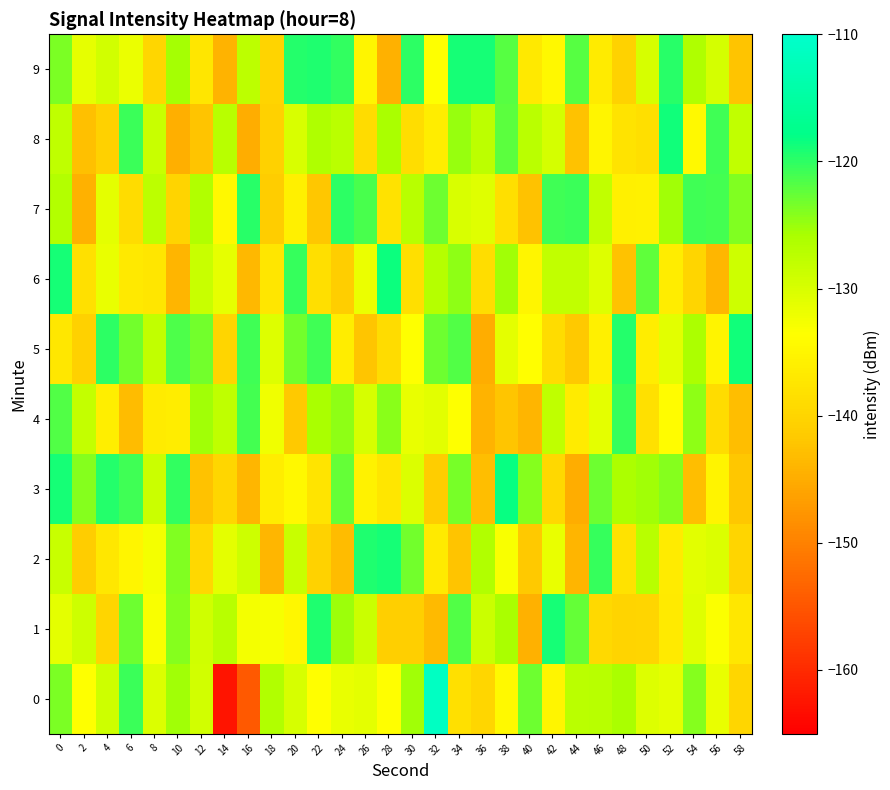

Reading right to left, list all the values displayed in this chart.

0: 58=-139.7	56=-131.7	54=-124.0	52=-131.3	50=-130.5	48=-125.9	46=-127.0	44=-127.3	42=-135.0	40=-123.1	38=-134.4	36=-139.7	34=-138.3	32=-111.1	30=-125.4	28=-133.6	26=-131.2	24=-131.6	22=-133.8	20=-130.0	18=-126.4	16=-154.6	14=-162.5	12=-129.5	10=-125.4	8=-130.2	6=-120.6	4=-128.9	2=-133.5	0=-123.6
1: 58=-137.1	56=-133.3	54=-130.8	52=-136.8	50=-140.0	48=-140.1	46=-139.3	44=-122.5	42=-118.8	40=-144.4	38=-125.9	36=-128.8	34=-121.6	32=-143.4	30=-140.8	28=-140.8	26=-128.8	24=-125.2	22=-119.3	20=-134.9	18=-132.8	16=-132.7	14=-127.1	12=-129.2	10=-124.1	8=-133.0	6=-123.0	4=-140.0	2=-129.0	0=-131.2
2: 58=-140.0	56=-130.2	54=-131.0	52=-136.6	50=-127.1	48=-138.0	46=-120.4	44=-144.1	42=-131.6	40=-141.7	38=-133.1	36=-126.5	34=-142.4	32=-136.8	30=-123.2	28=-118.9	26=-119.4	24=-143.2	22=-140.4	20=-128.6	18=-143.7	16=-129.0	14=-131.1	12=-139.6	10=-123.8	8=-132.7	6=-135.1	4=-137.1	2=-141.2	0=-128.5
3: 58=-141.9	56=-135.3	54=-143.0	52=-124.2	50=-125.3	48=-125.9	46=-123.0	44=-144.9	42=-139.6	40=-124.1	38=-118.4	36=-143.0	34=-123.3	32=-141.2	30=-130.3	28=-137.4	26=-135.4	24=-122.6	22=-137.7	20=-134.5	18=-136.2	16=-143.8	14=-139.7	12=-142.6	10=-120.1	8=-128.9	6=-120.8	4=-119.6	2=-124.1	0=-118.8
4: 58=-142.9	56=-138.8	54=-124.6	52=-133.9	50=-138.3	48=-120.5	46=-131.3	44=-136.5	42=-127.8	40=-144.2	38=-142.1	36=-144.3	34=-133.5	32=-130.9	30=-131.7	28=-124.2	26=-129.8	24=-124.5	22=-125.7	20=-141.8	18=-132.3	16=-121.0	14=-127.8	12=-125.3	10=-136.2	8=-136.6	6=-143.3	4=-136.1	2=-128.2	0=-121.7
5: 58=-118.8	56=-135.2	54=-126.0	52=-131.0	50=-136.3	48=-119.5	46=-135.9	44=-141.8	42=-139.0	40=-133.7	38=-131.2	36=-144.8	34=-121.8	32=-122.9	30=-133.5	28=-138.8	26=-142.0	24=-136.4	22=-120.8	20=-123.2	18=-130.4	16=-120.9	14=-140.0	12=-123.3	10=-121.5	8=-127.9	6=-123.2	4=-119.9	2=-140.6	0=-137.2
6: 58=-129.0	56=-143.9	54=-140.0	52=-136.3	50=-122.4	48=-142.6	46=-130.5	44=-127.9	42=-127.9	40=-135.1	38=-125.3	36=-138.6	34=-124.4	32=-126.9	30=-138.5	28=-118.4	26=-131.8	24=-141.1	22=-138.5	20=-120.5	18=-137.5	16=-143.6	14=-131.4	12=-128.5	10=-144.0	8=-137.3	6=-136.9	4=-131.6	2=-138.2	0=-119.0
7: 58=-123.9	56=-121.0	54=-120.8	52=-125.4	50=-135.6	48=-135.8	46=-127.9	44=-120.7	42=-120.8	40=-142.5	38=-138.5	36=-130.7	34=-130.0	32=-122.9	30=-127.2	28=-138.0	26=-121.3	24=-120.0	22=-141.9	20=-135.8	18=-141.3	16=-119.7	14=-134.6	12=-126.3	10=-140.3	8=-127.6	6=-138.9	4=-131.2	2=-144.6	0=-126.7
8: 58=-128.0	56=-120.9	54=-134.4	52=-118.7	50=-138.4	48=-137.8	46=-135.1	44=-142.5	42=-129.7	40=-127.2	38=-122.1	36=-127.5	34=-124.8	32=-136.2	30=-138.6	28=-125.8	26=-138.9	24=-127.4	22=-126.3	20=-130.2	18=-140.7	16=-144.9	14=-127.1	12=-142.3	10=-144.8	8=-128.6	6=-120.7	4=-140.6	2=-142.7	0=-127.7
9: 58=-142.4	56=-129.6	54=-126.2	52=-119.7	50=-130.0	48=-140.4	46=-136.4	44=-122.0	42=-134.6	40=-137.0	38=-122.0	36=-119.0	34=-118.9	32=-133.4	30=-119.9	28=-144.6	26=-135.0	24=-120.3	22=-119.2	20=-119.6	18=-140.2	16=-127.6	14=-144.3	12=-137.4	10=-125.5	8=-139.7	6=-131.7	4=-129.4	2=-131.4	0=-123.5